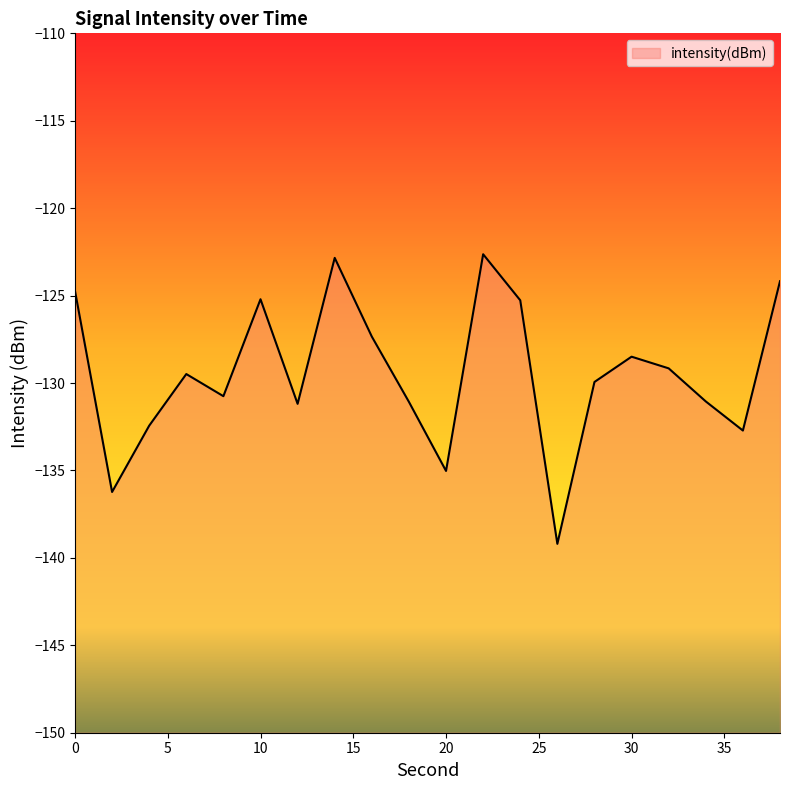

How many lines are shown in the chart?

1